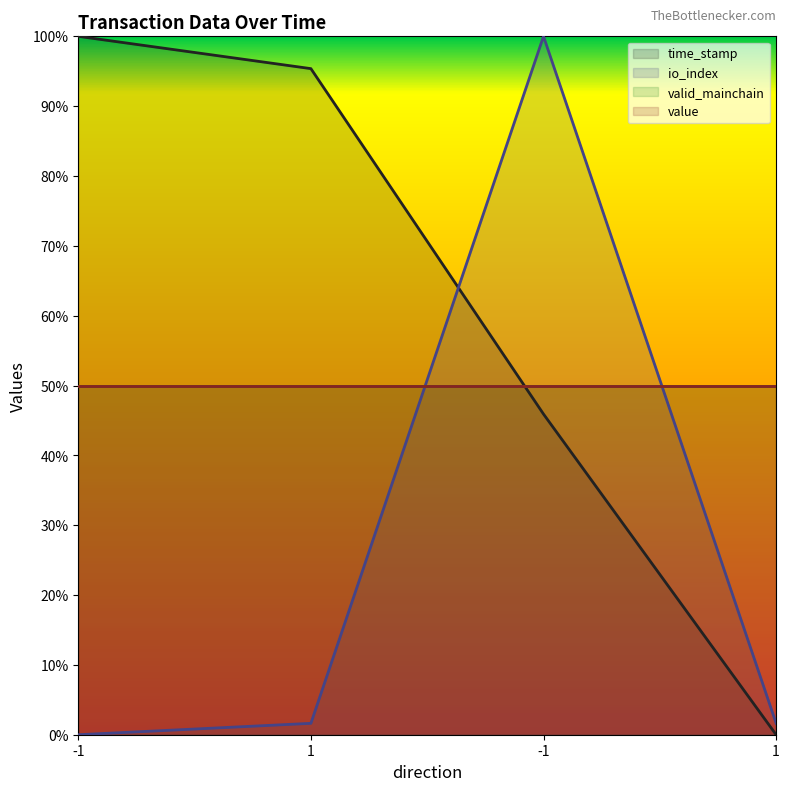

True or false: io_index and time_stamp cross at least once.

True